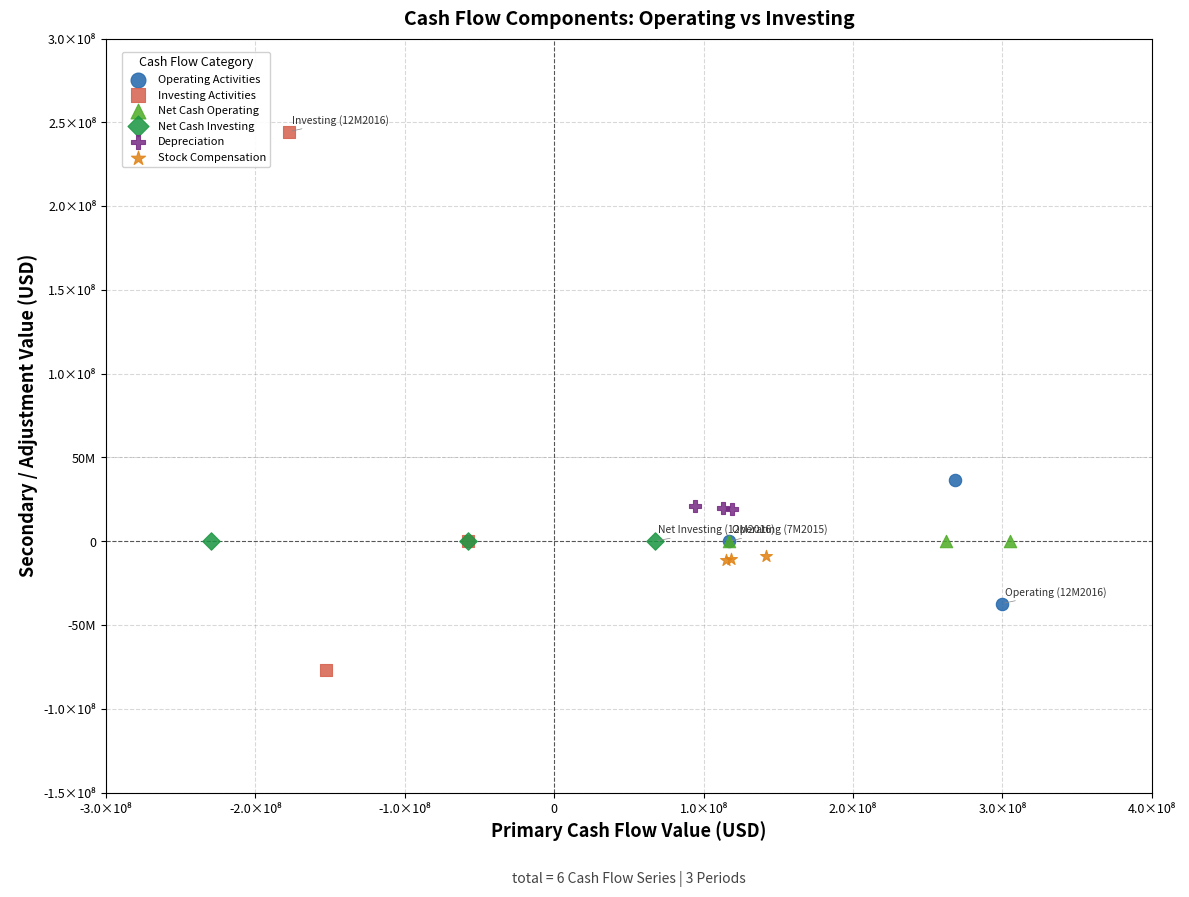

Which series contains the highest Y value?

Investing Activities